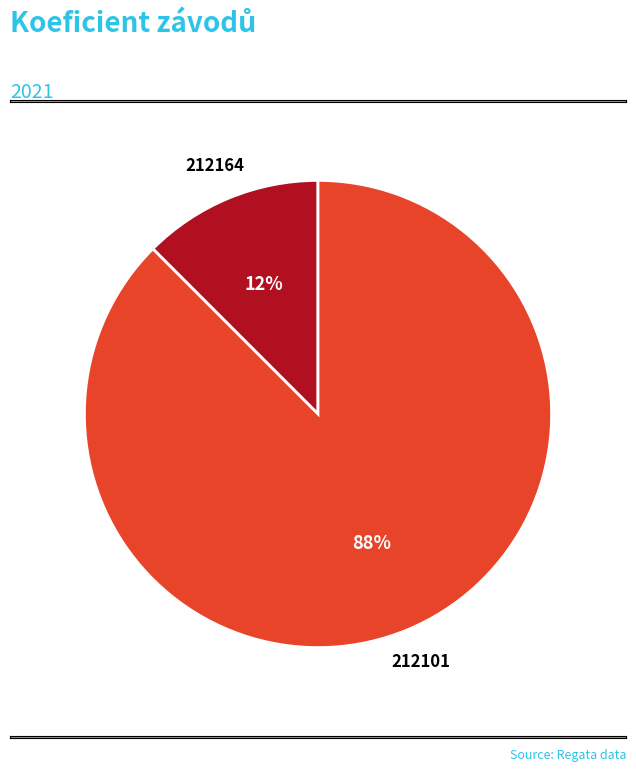

What is the largest slice in the pie chart?

212101